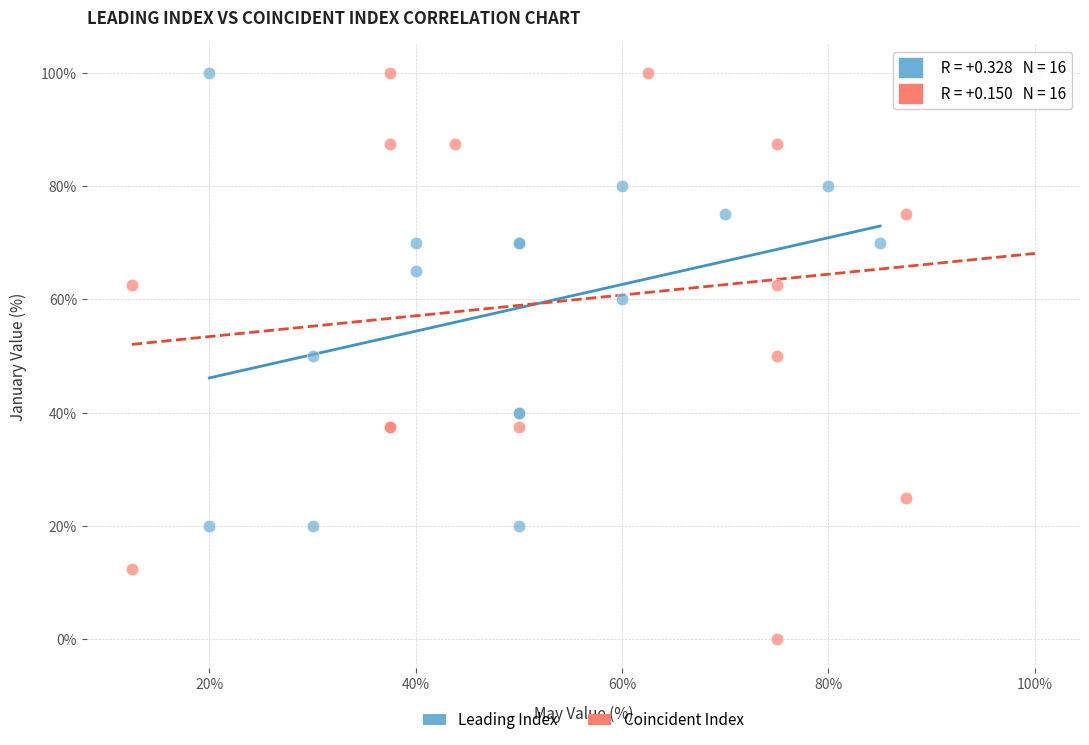

Which series has the widest spread of Y values?

Coincident Index